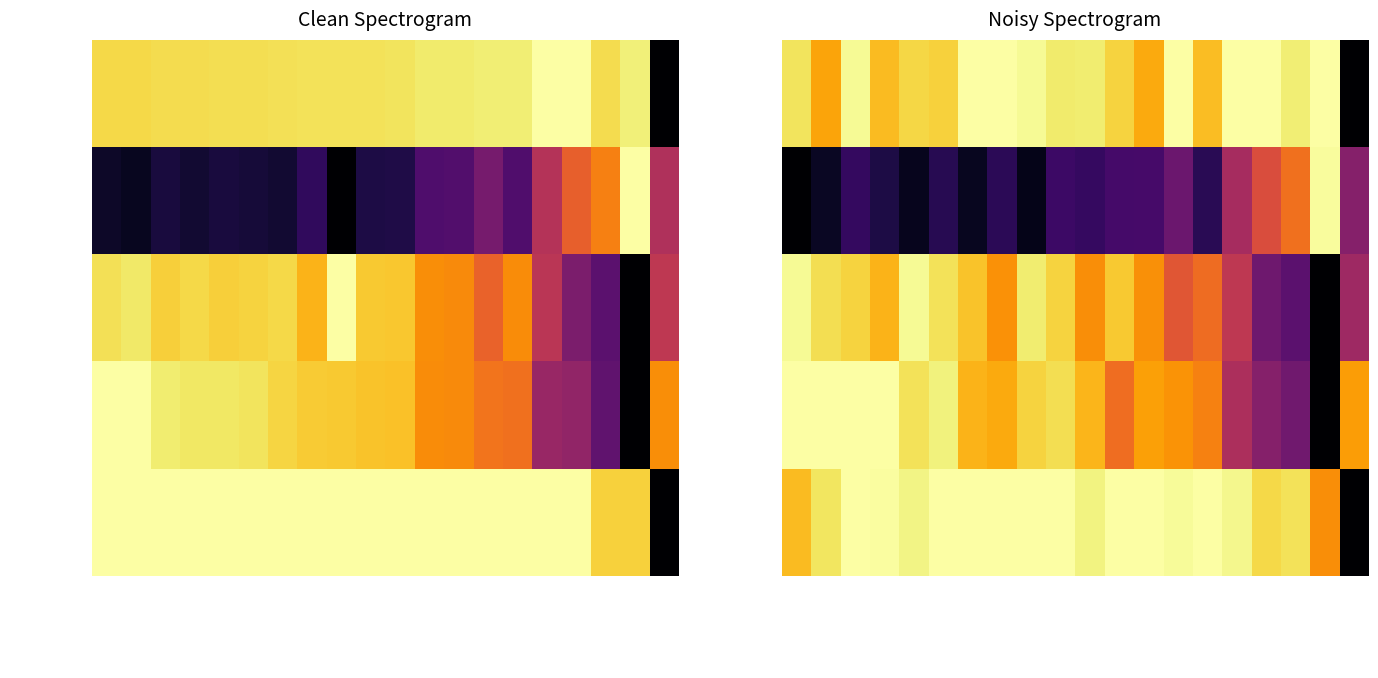

How many values in the Average Speed series exceed 0?

19